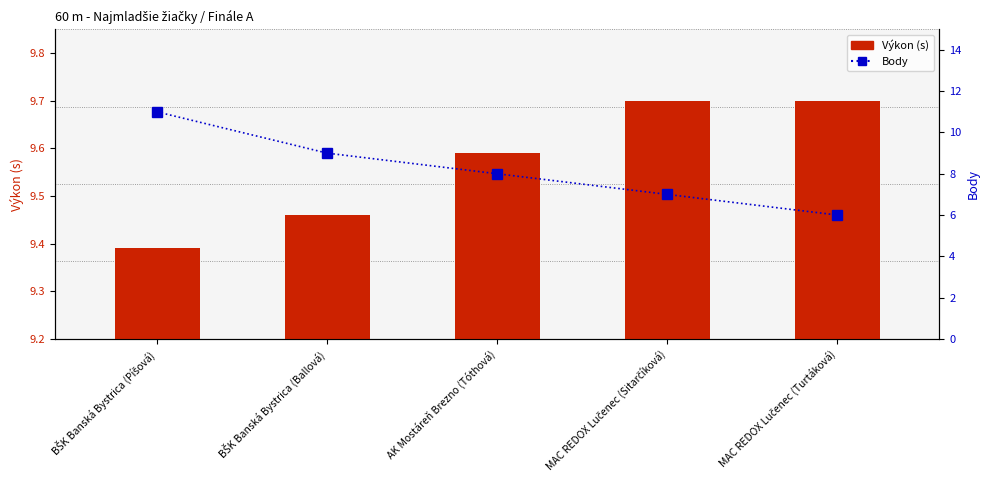

What is the difference between the maximum and minimum values in the Body series?

5.0